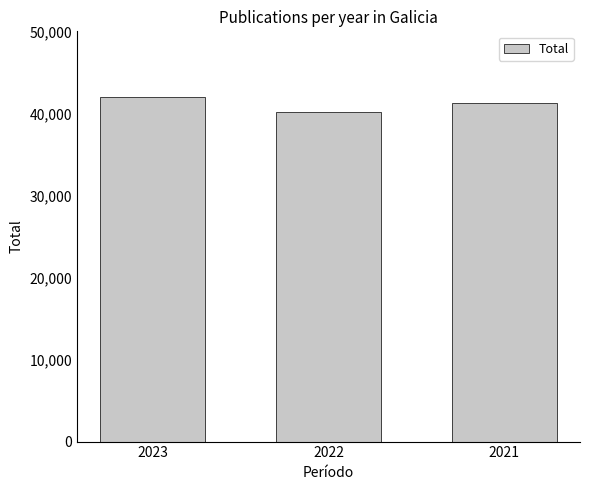

At which category does the chart reach its minimum across all series?

2022